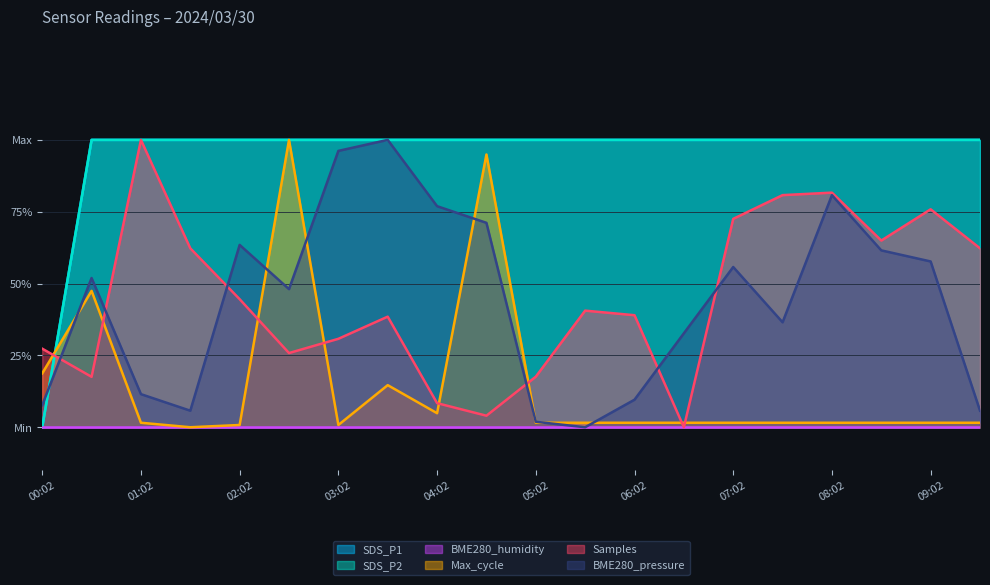

At which category does BME280_pressure reach its first local valley?

01:32